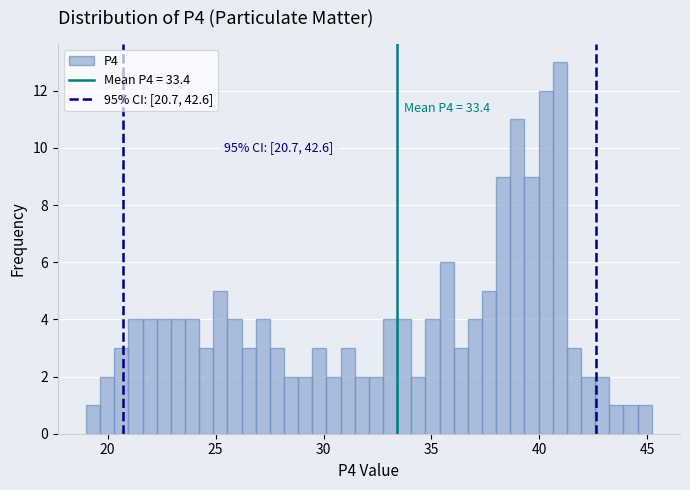

Read against the x-axis, roughly where is the centre of the tallest bar?

41.0